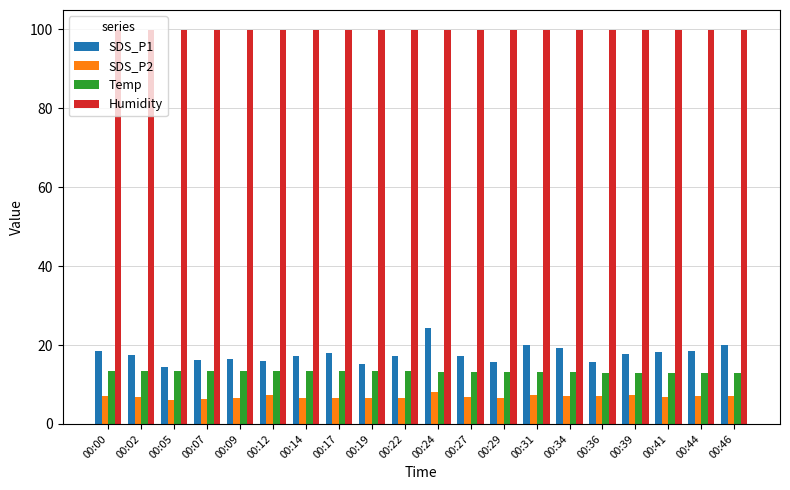

Is the value of Humidity at 00:27 greater than the value of SDS_P2 at 00:46?

Yes